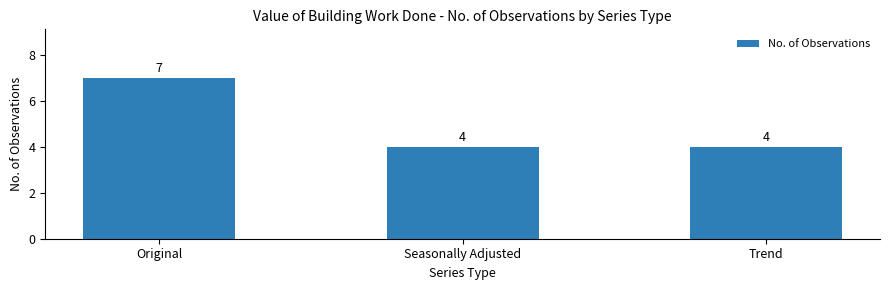

Count the number of values greater than 4.

1